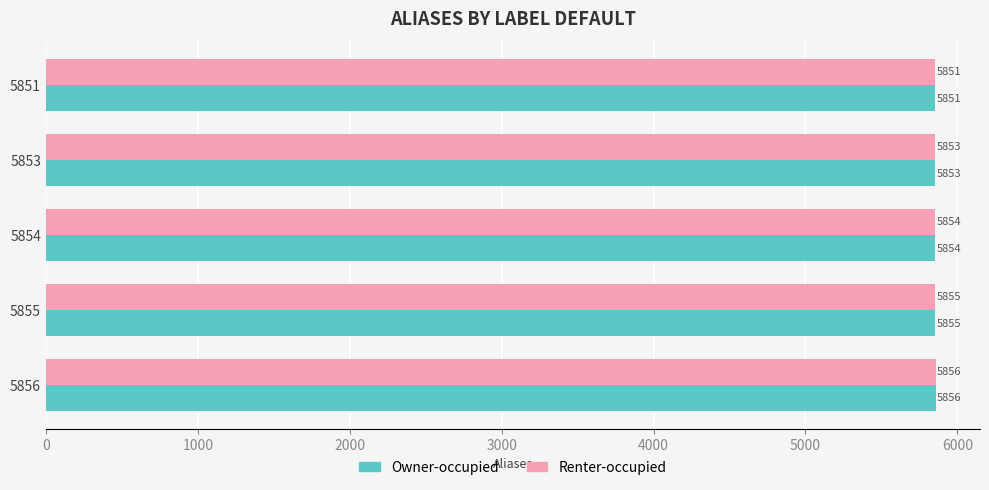

The Renter-occupied series shows 5856 at 5856. True or false?

True